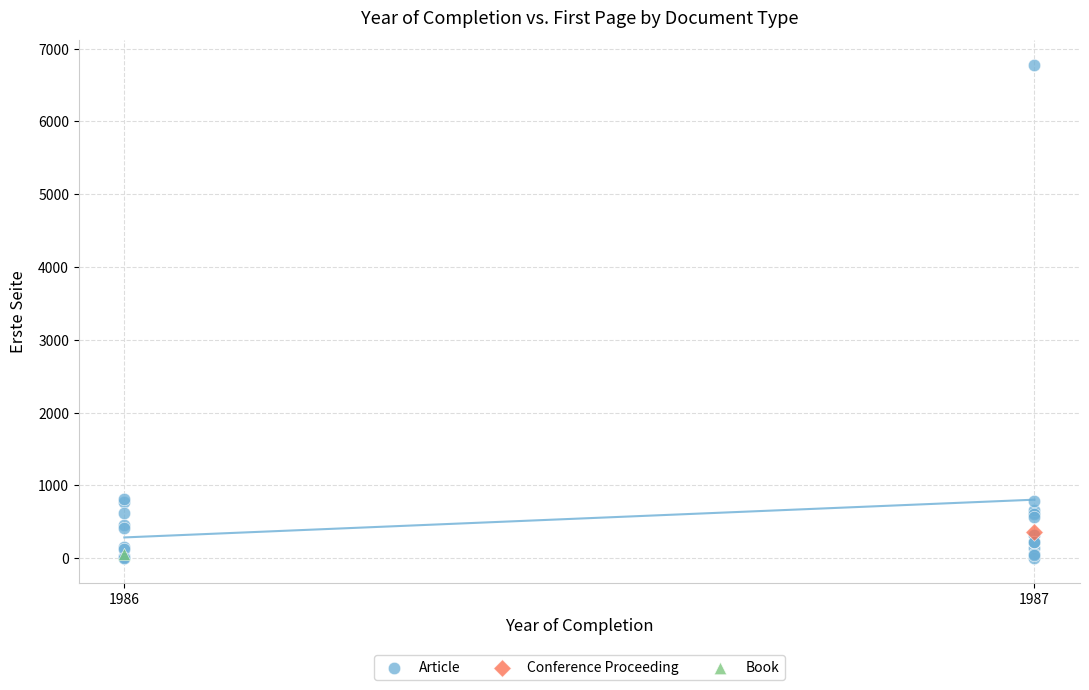

What are all the series names shown in the legend?

Article, Conference Proceeding, Book